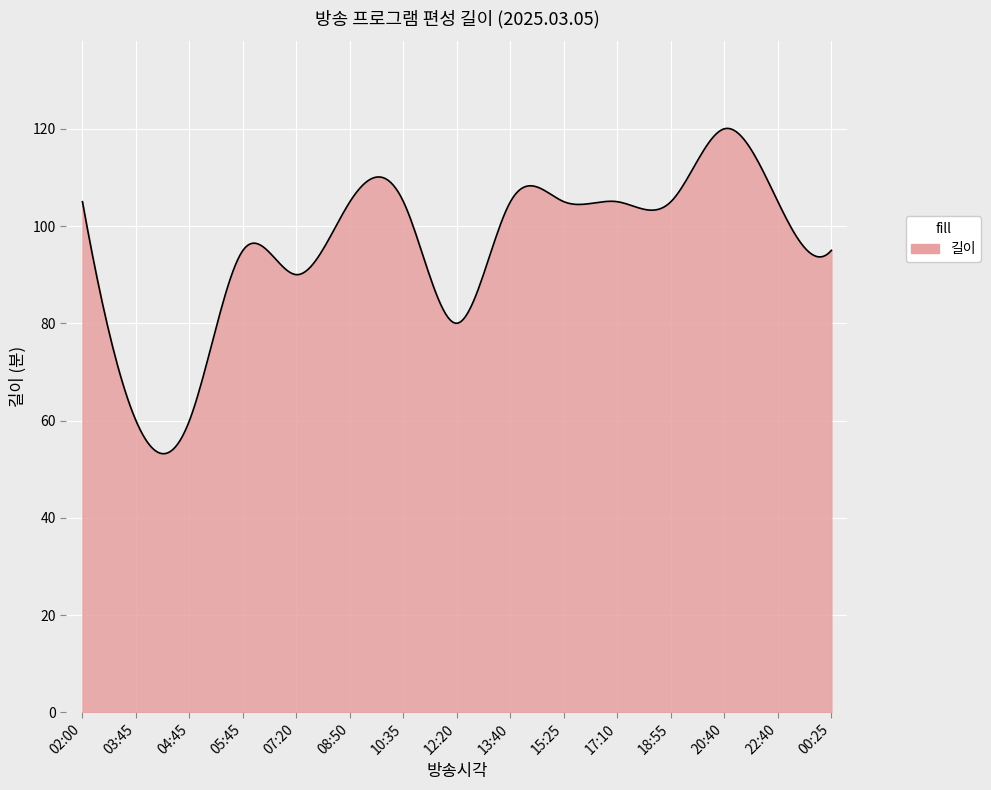

What is the difference between the maximum and minimum values?

66.9